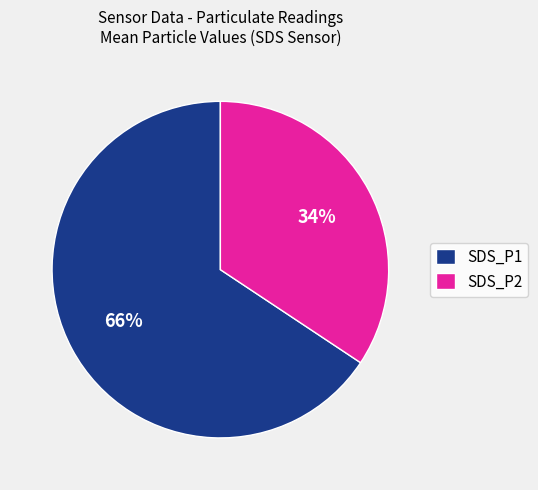

How many segments does this pie chart have?

2